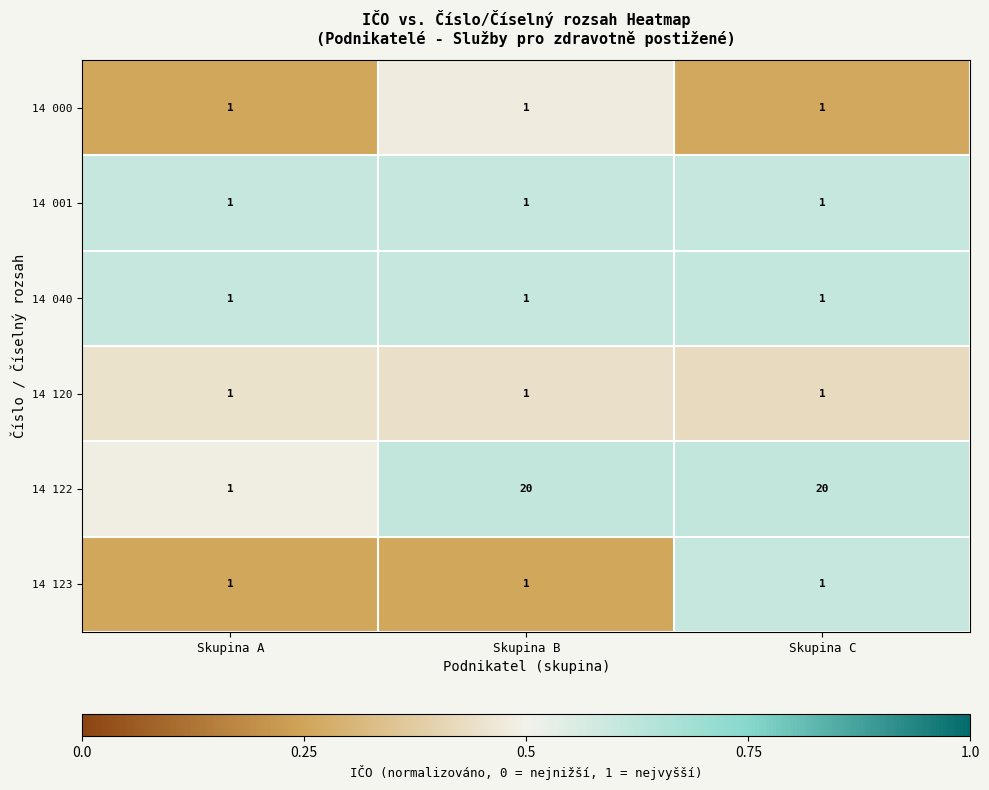

Reading right to left, what are all the values shown in this chart?

14 000: Skupina C=1	Skupina B=1	Skupina A=1
14 001: Skupina C=1	Skupina B=1	Skupina A=1
14 040: Skupina C=1	Skupina B=1	Skupina A=1
14 120: Skupina C=1	Skupina B=1	Skupina A=1
14 122: Skupina C=20	Skupina B=20	Skupina A=1
14 123: Skupina C=1	Skupina B=1	Skupina A=1